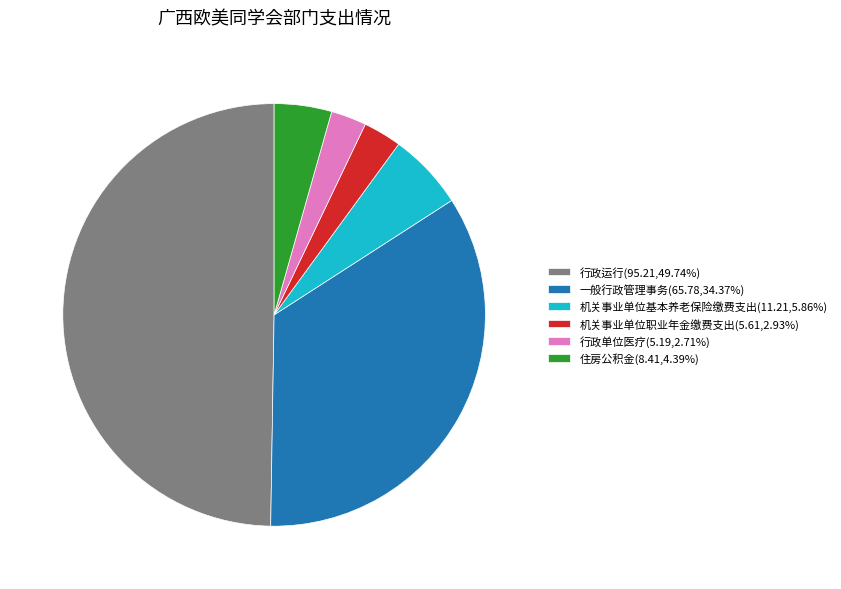

Is the sum of 机关事业单位基本养老保险缴费支出 and 一般行政管理事务 greater than half?

No